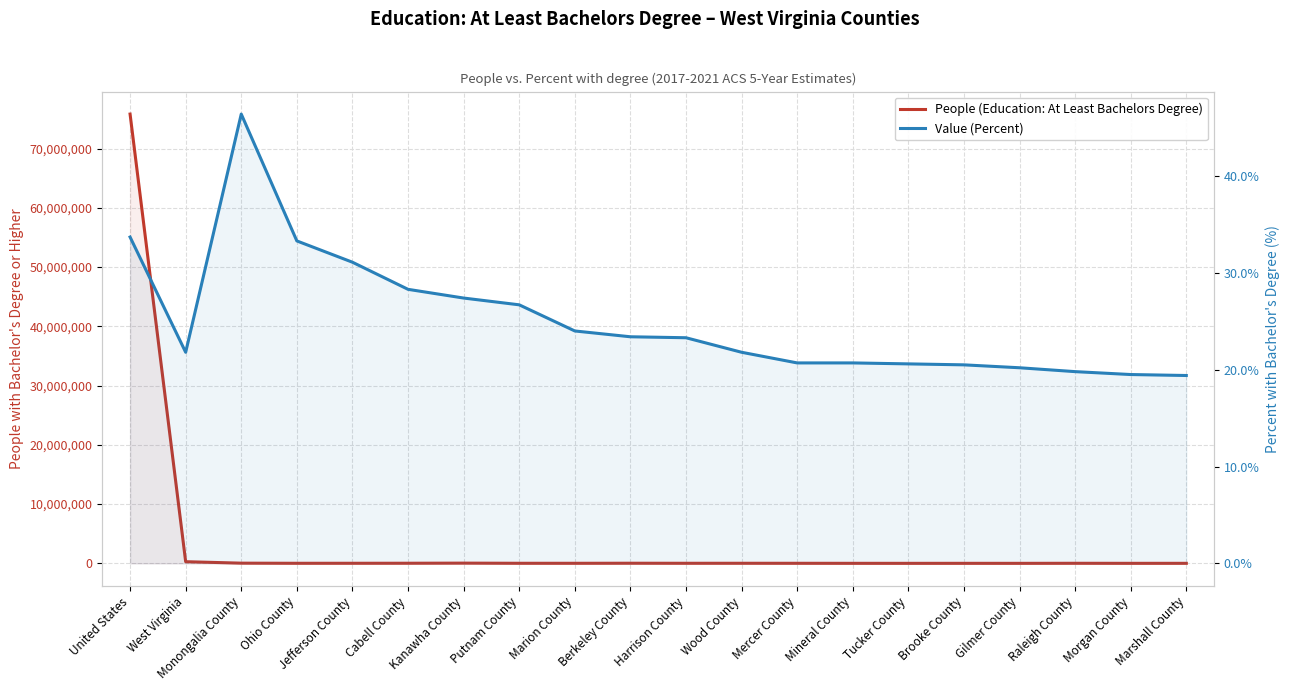

Reading left to right, transcribe all the data shown in this chart.

People (Education: At Least Bachelors Degree): 75808834.0	278281.0	30790.0	9934.0	12449.0	17906.0	36055.0	10807.0	9288.0	19351.0	10978.0	13170.0	8771.0	4024.0	1111.0	3362.0	1047.0	10602.0	2520.0	4419.0
Value (Percent): 33.7	21.8	46.4	33.3	31.1	28.3	27.4	26.7	24.0	23.4	23.3	21.8	20.7	20.7	20.6	20.5	20.2	19.8	19.5	19.4